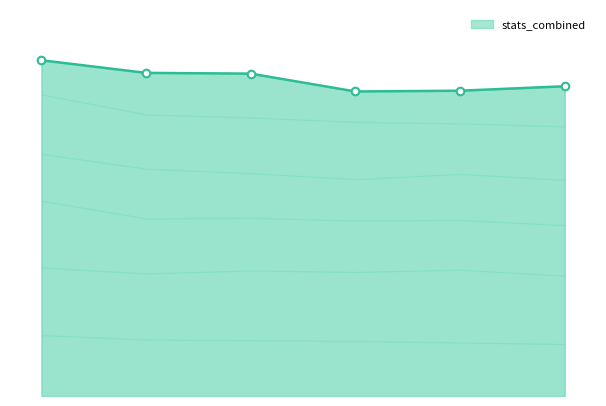

At how many categories does at least one series exceed 71?

6